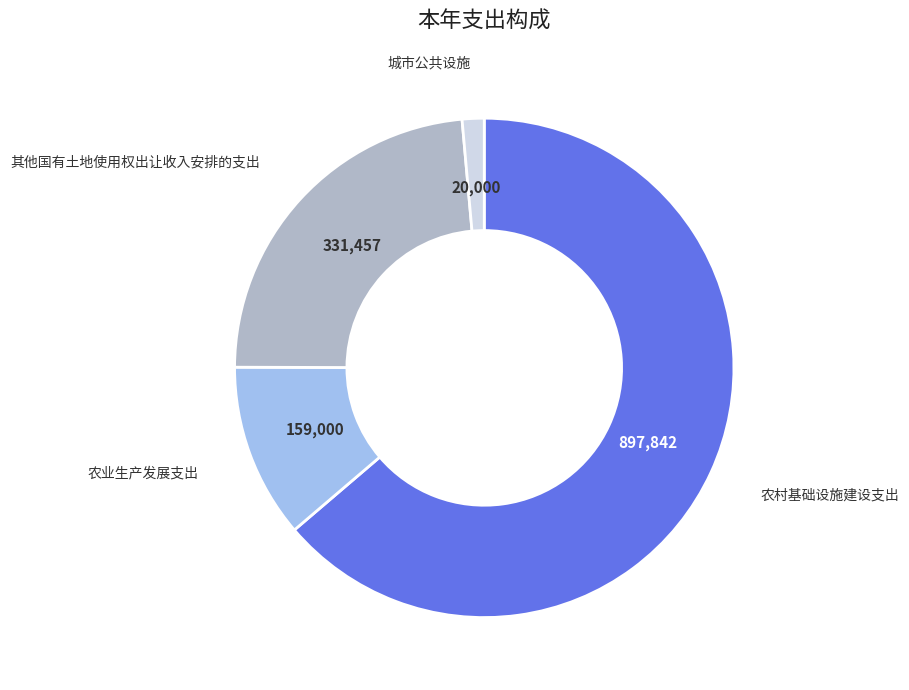

Is there any slice that represents more than half of the pie?

Yes